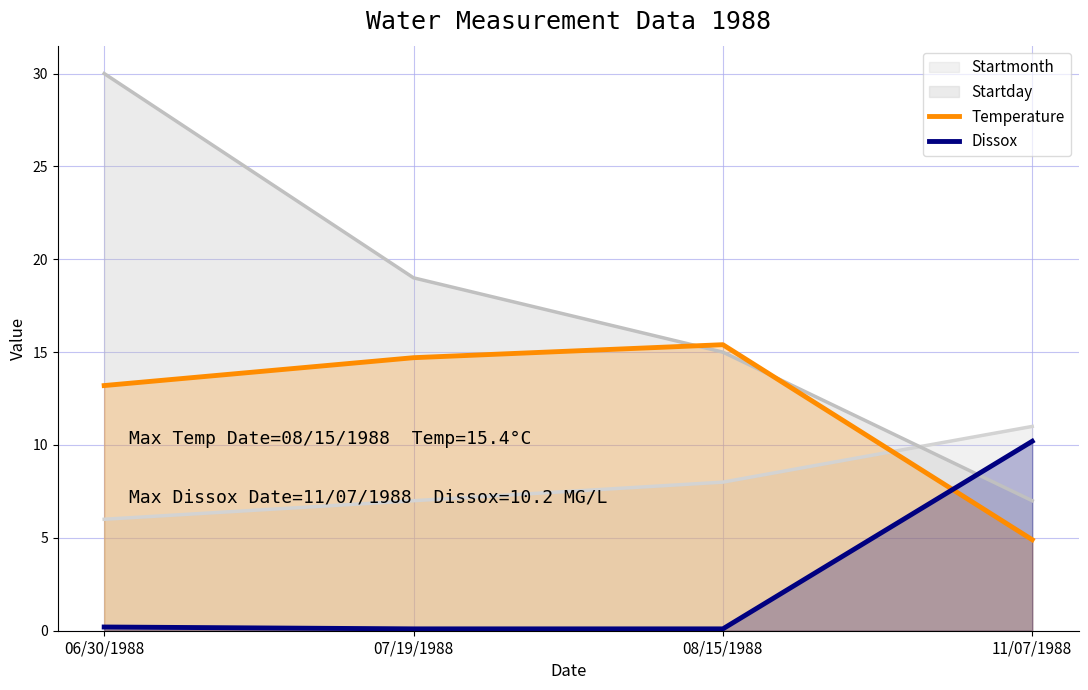

Is it true that Dissox equals 3.3 at 11/07/1988?

False